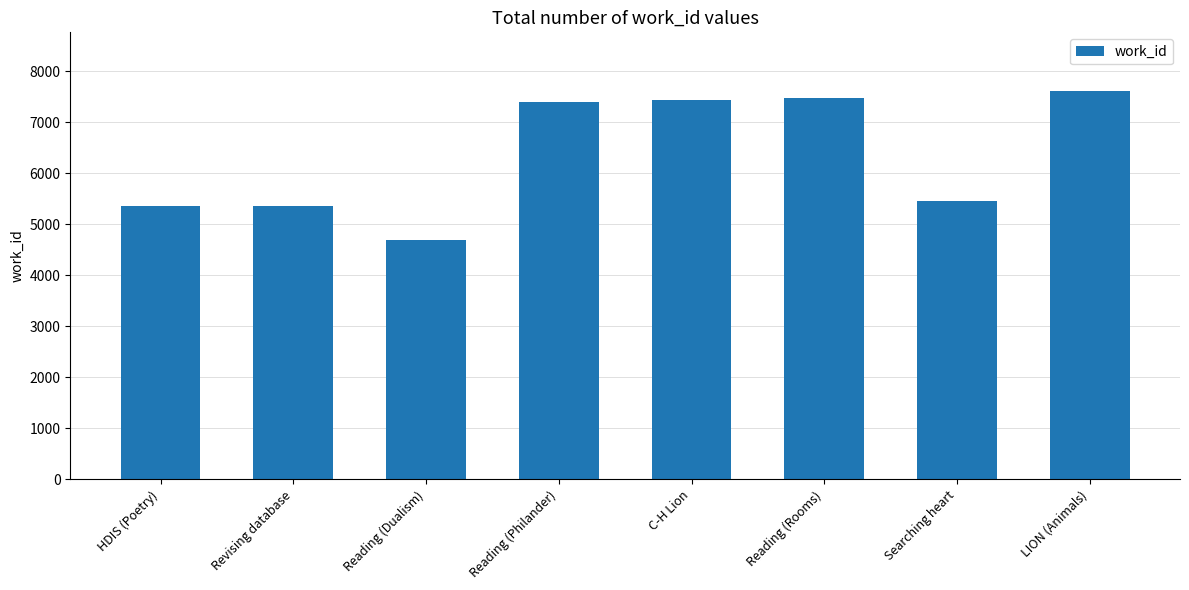

Is it true that the value at C-H Lion is 7439?

True